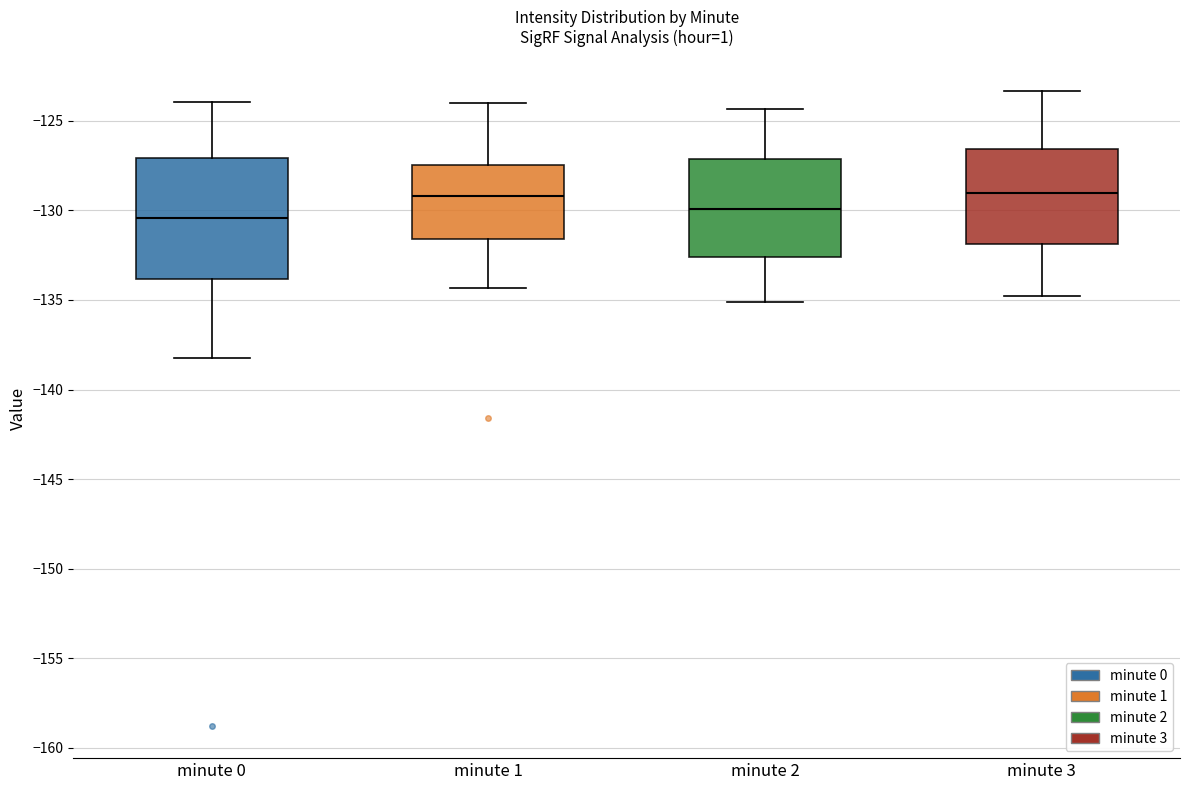

Reading left to right, read every box against the y-axis: the position of its median line, the range the box covers, and the ends of its whiskers. The values are not printed on the chart, so give them approximately, as read against the axis.

minute 0: median -130.5, box -134.0 to -127.0, whiskers -138.5 to -124.0
minute 1: median -129.0, box -131.5 to -127.5, whiskers -134.5 to -124.0
minute 2: median -130.0, box -132.5 to -127.0, whiskers -135.0 to -124.5
minute 3: median -129.0, box -132.0 to -126.5, whiskers -135.0 to -123.5